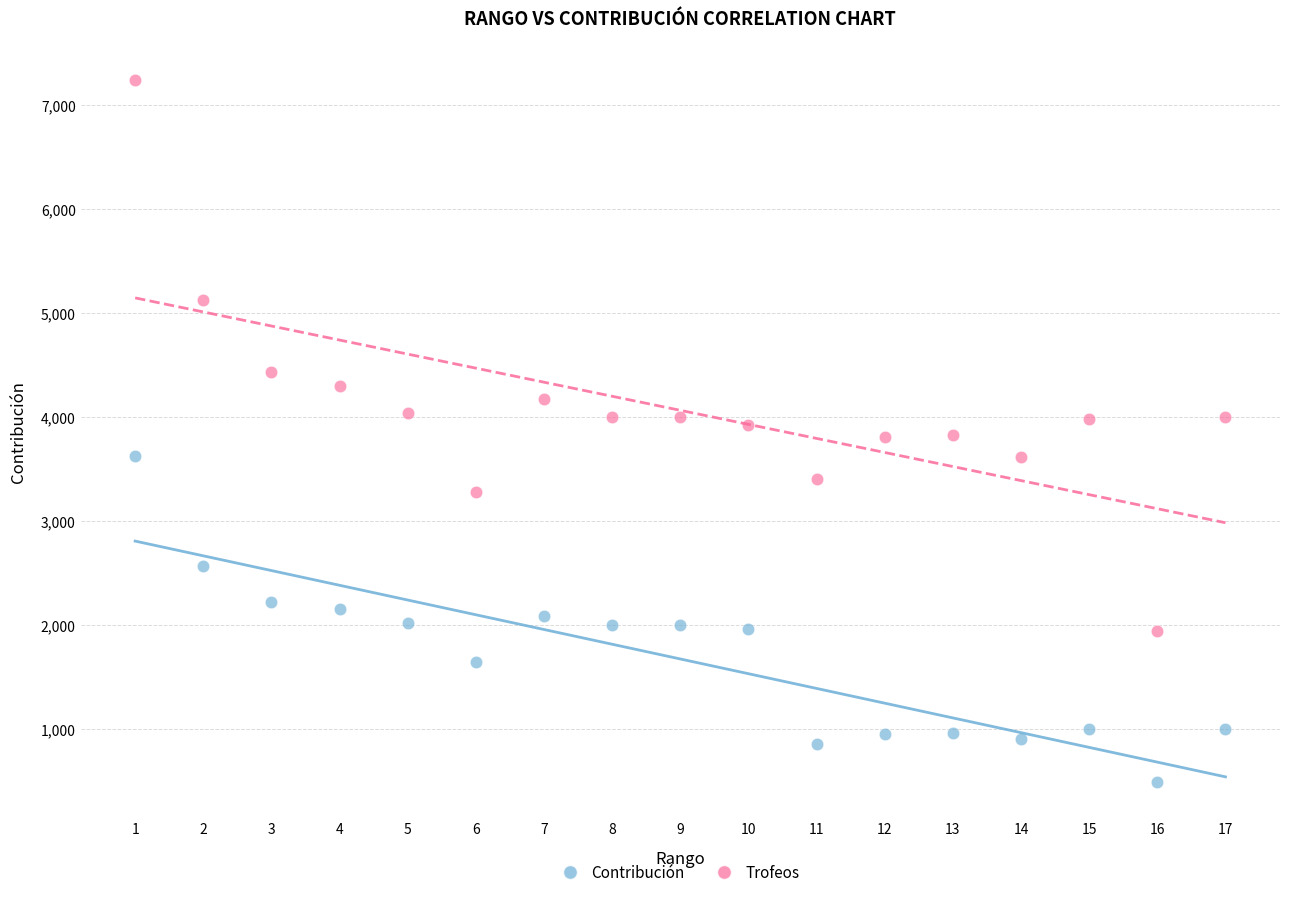

What are all the series names shown in the legend?

Contribución, Trofeos